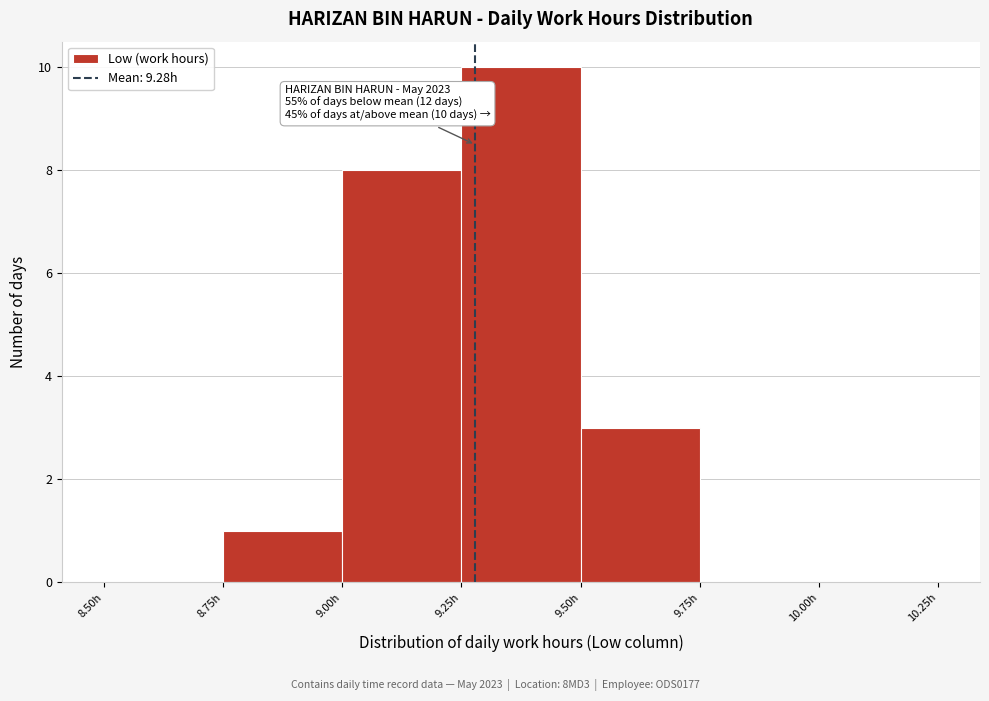

Which range on the x-axis has the tallest bar?

9.25 to 9.50